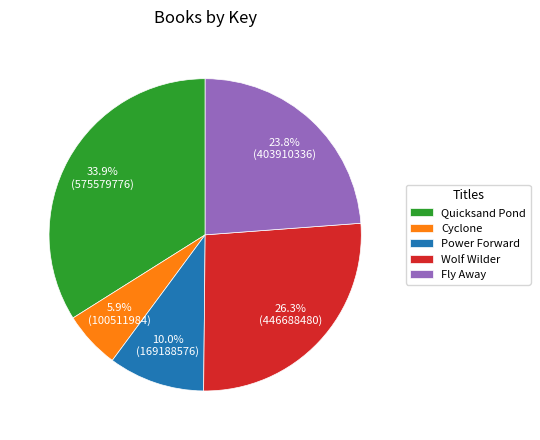

What is the total percentage of Wolf Wilder and Quicksand Pond?

60.3%